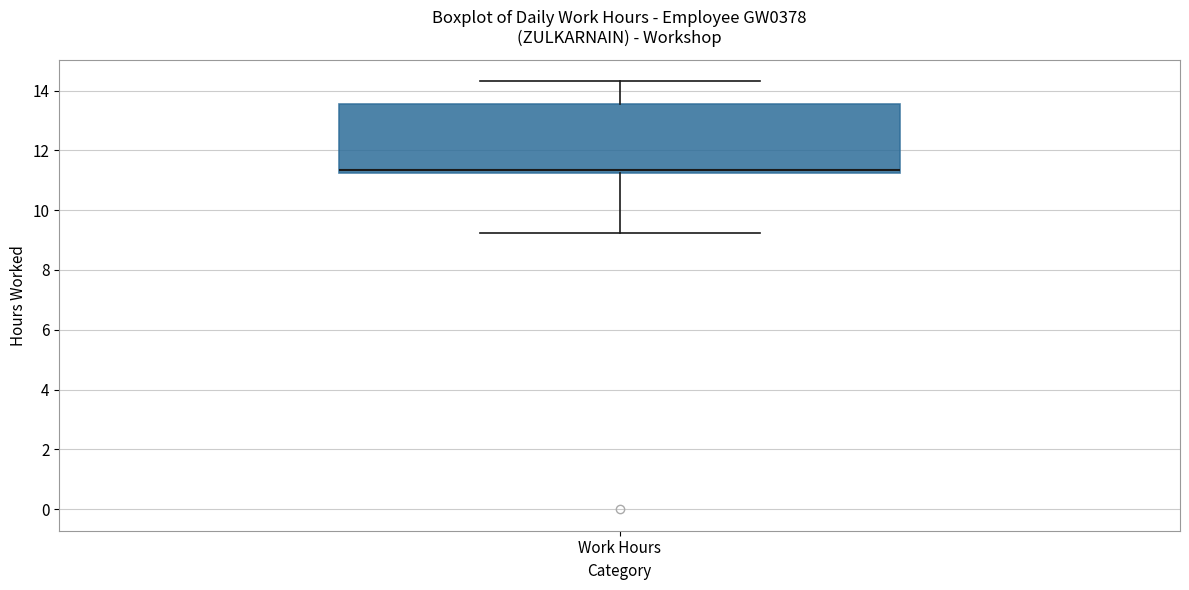

Read this box plot against the y-axis: the position of the median line, the range covered by the box, and the ends of both whiskers. The values are not printed on the chart, so give them approximately, as read against the axis.

median 11.4, box 11.2 to 13.6, whiskers 9.2 to 14.4